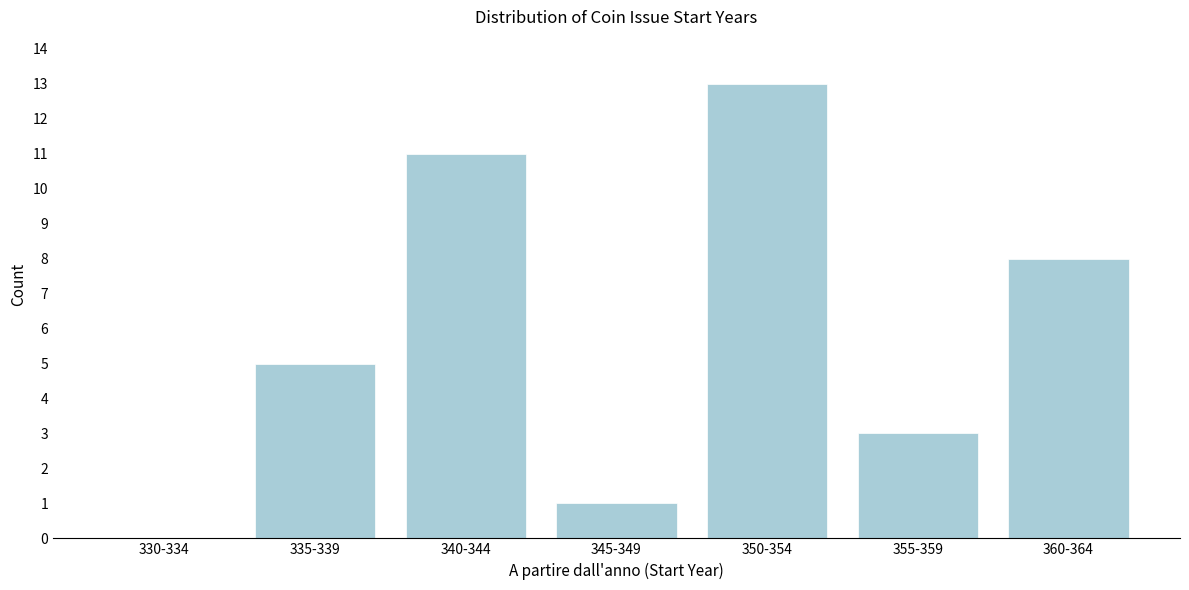

Reading left to right, transcribe all the data shown in this chart.

330-334=0	335-339=5	340-344=11	345-349=1	350-354=13	355-359=3	360-364=8